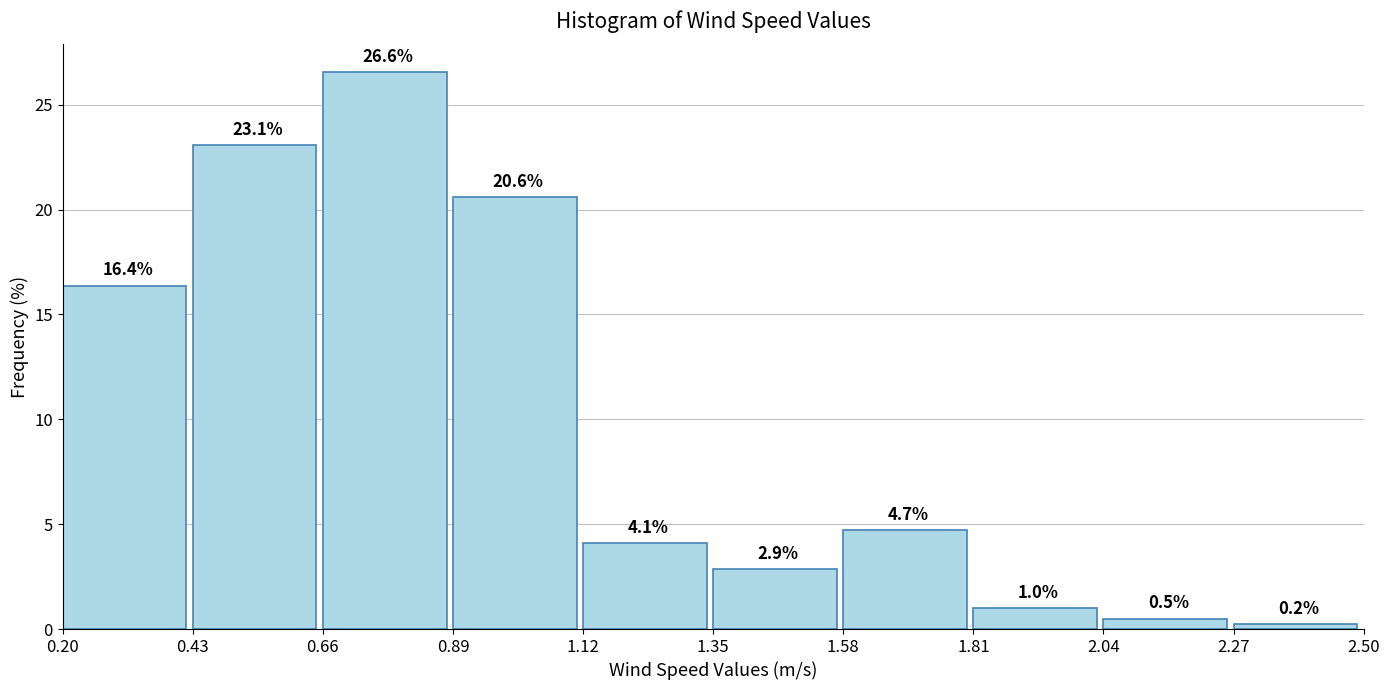

How tall is the bar that spans 1.58 to 1.81 on the x-axis?

4.7